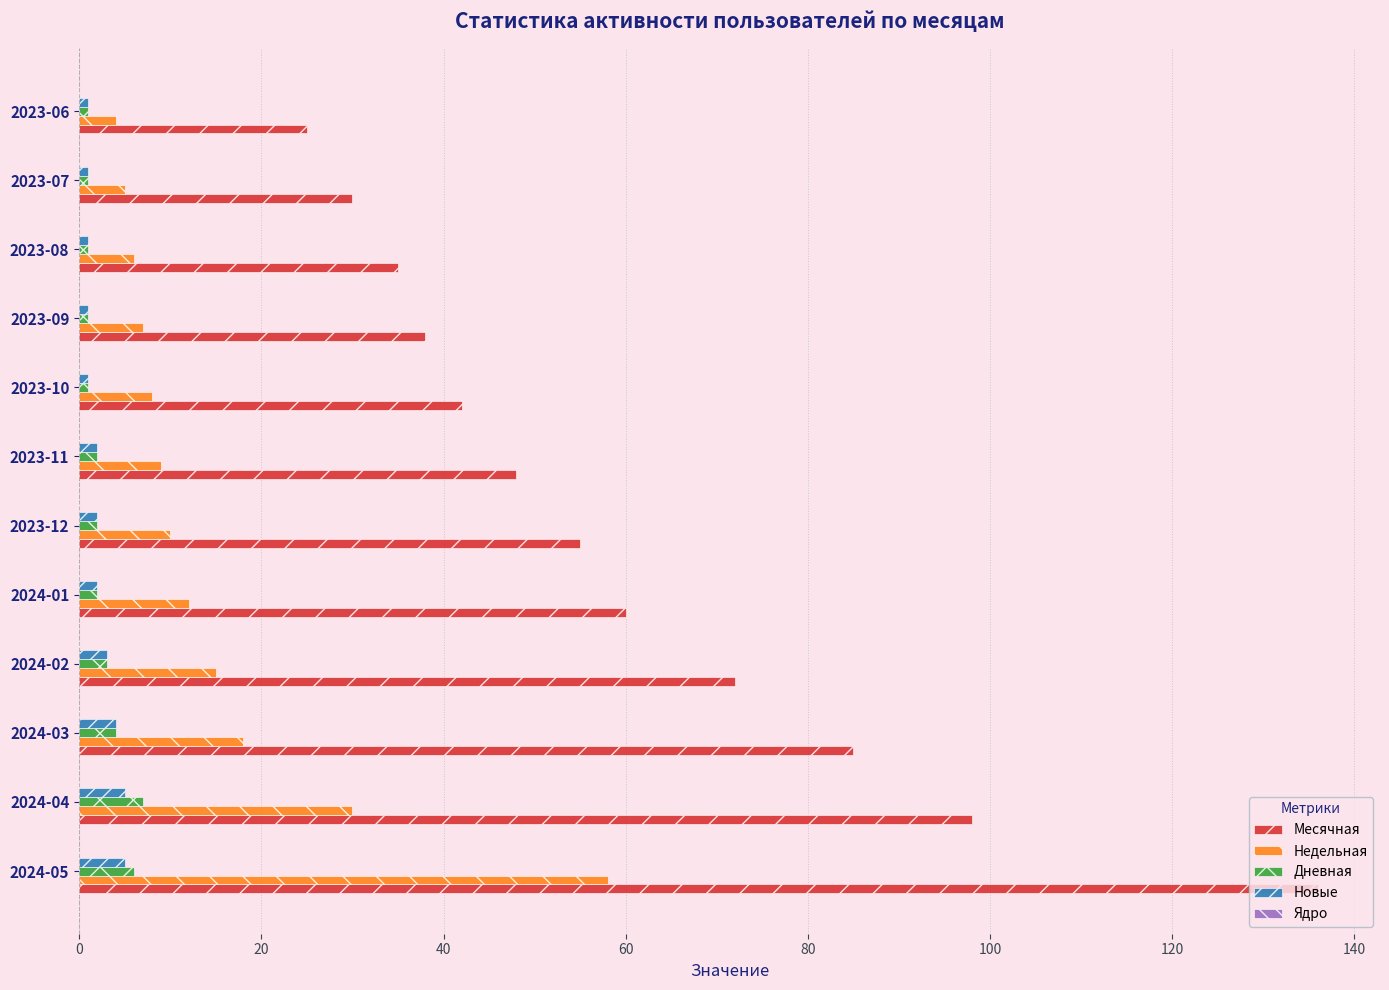

What is the difference between the second highest and second lowest values in the Недельная series?

25